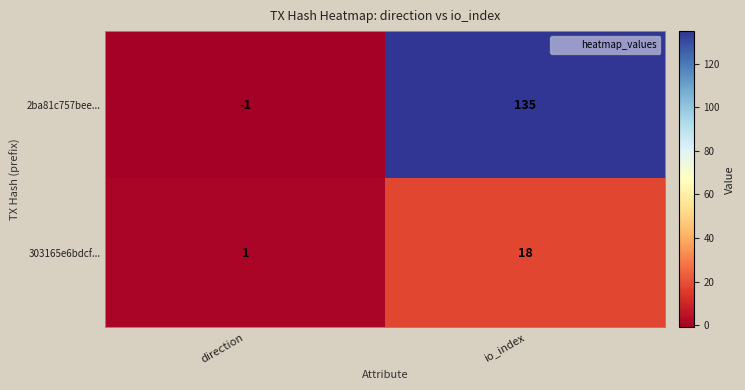

What is the sum of all 2ba81c757bee... values?

134